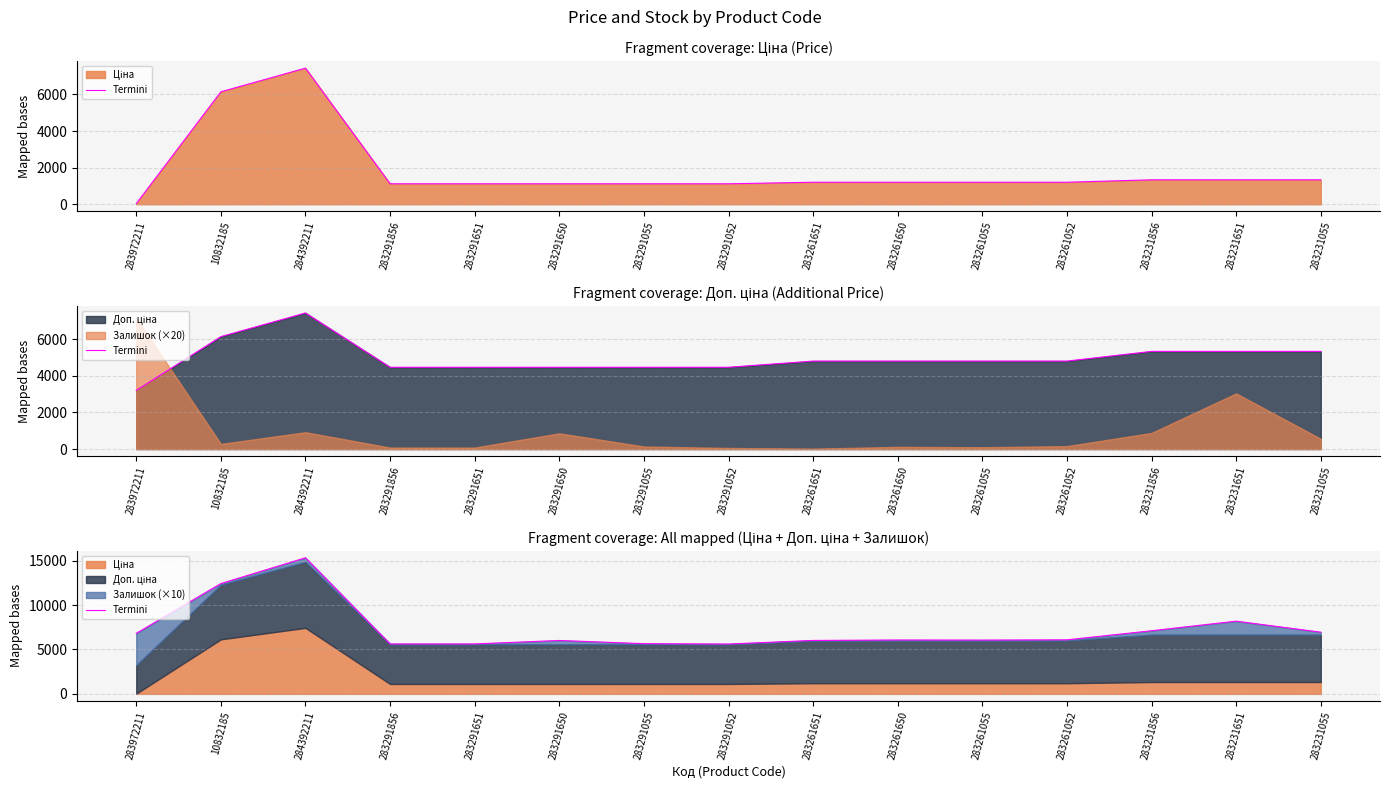

Reading right to left, what are all the values shown in this chart?

283231055=6951.1	283231651=8191.1	283231856=7111.1	283261052=6088.6	283261055=6058.6	283261650=6068.6	283261651=6018.6	283291052=5616.9	283291055=5656.9	283291650=6016.9	283291651=5626.9	283291856=5626.9	284392211=15332.3	10832185=12426.5	283972211=6817.1